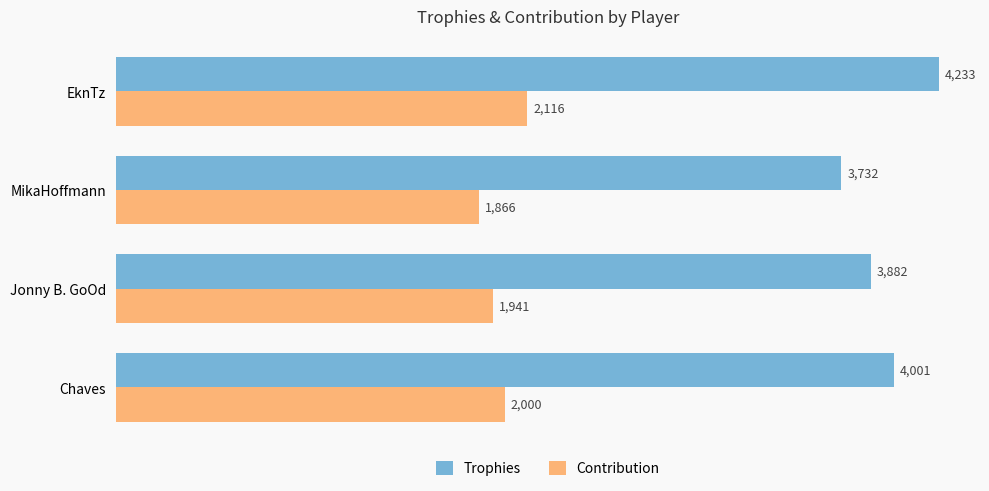

True or false: Contribution has a value of 1866 at MikaHoffmann.

True